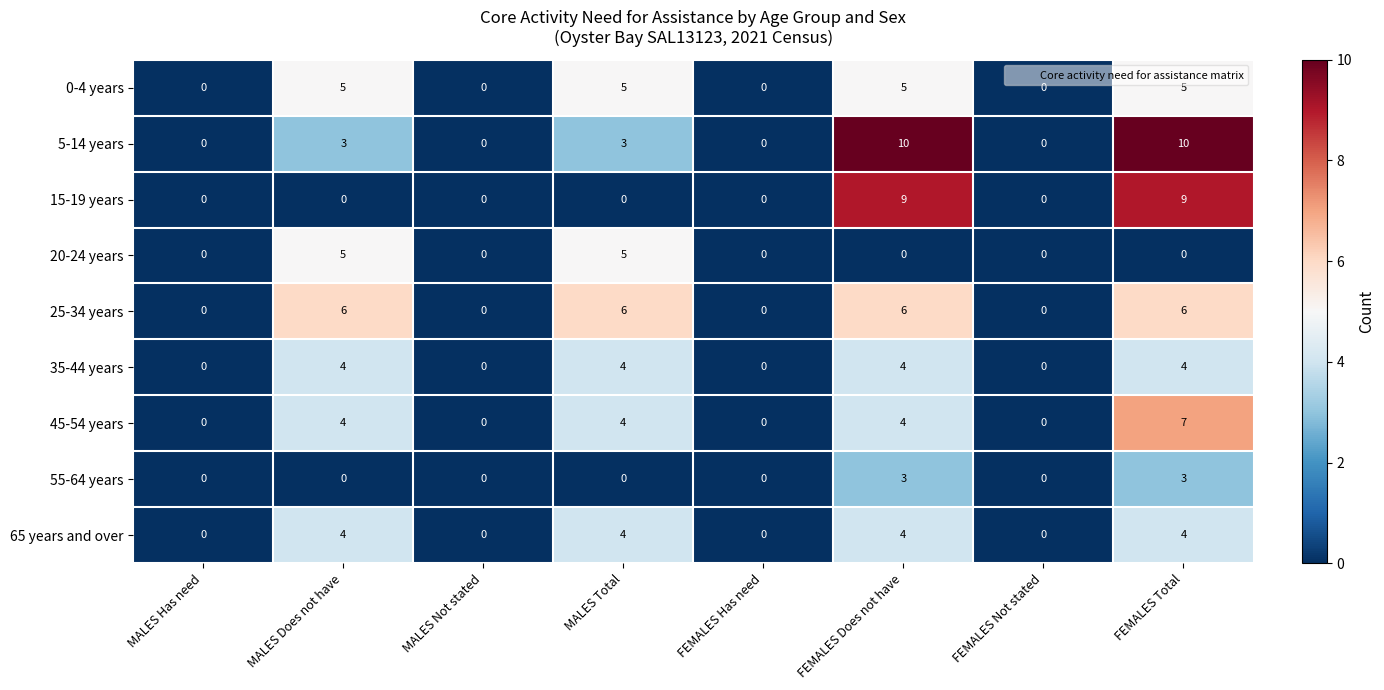

What is the difference between the maximum and second lowest values in the 35-44 years series?

4